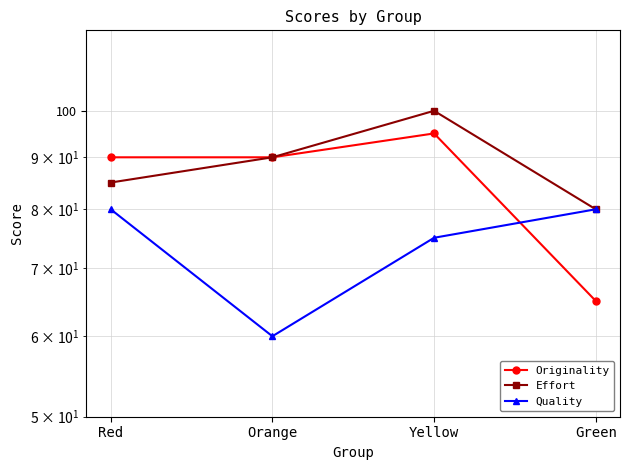

True or false: Quality and Effort intersect in this chart.

False